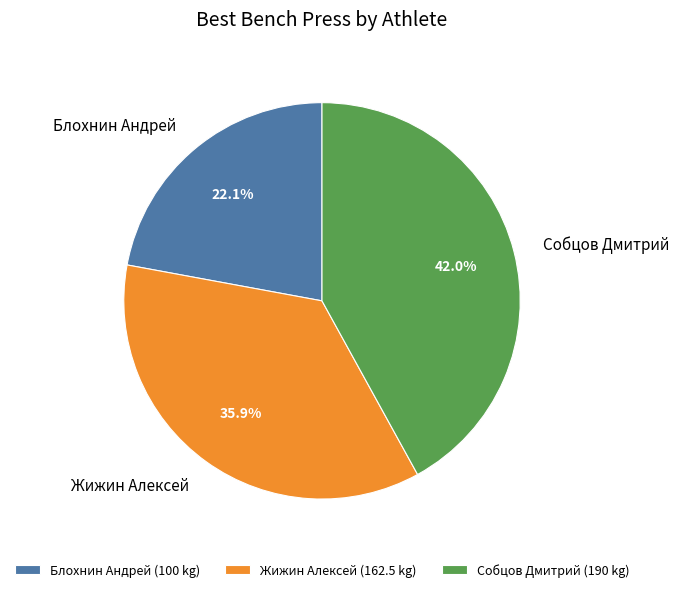

How many segments does this pie chart have?

3